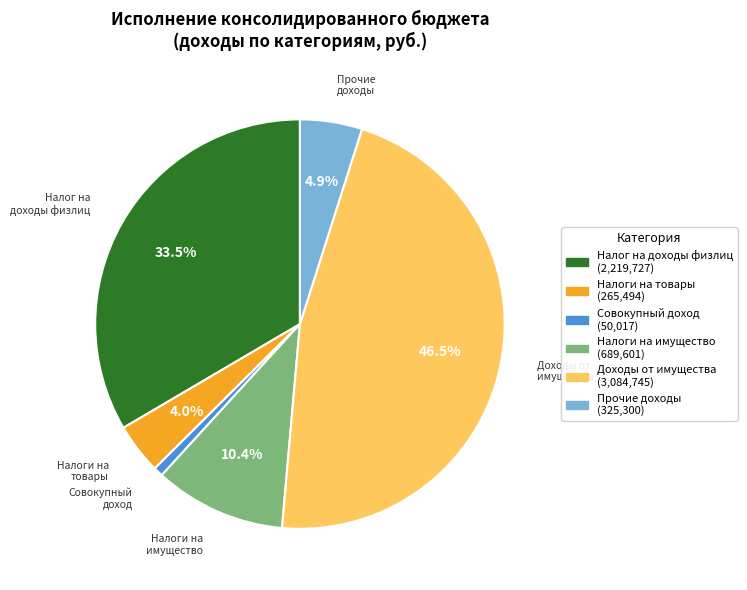

Is there a majority slice in this chart?

No